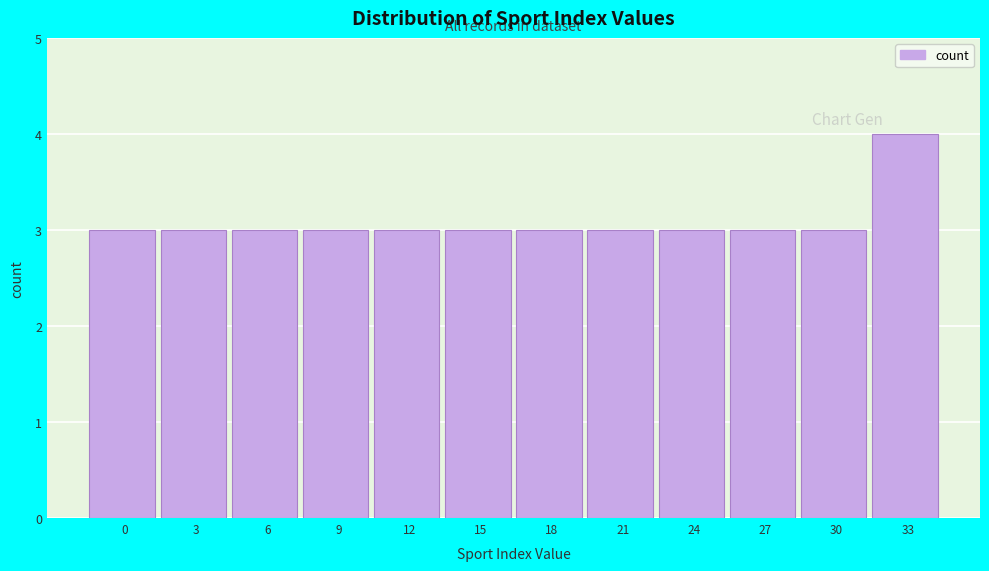

Reading right to left, list all the values displayed in this chart.

4	3	3	3	3	3	3	3	3	3	3	3